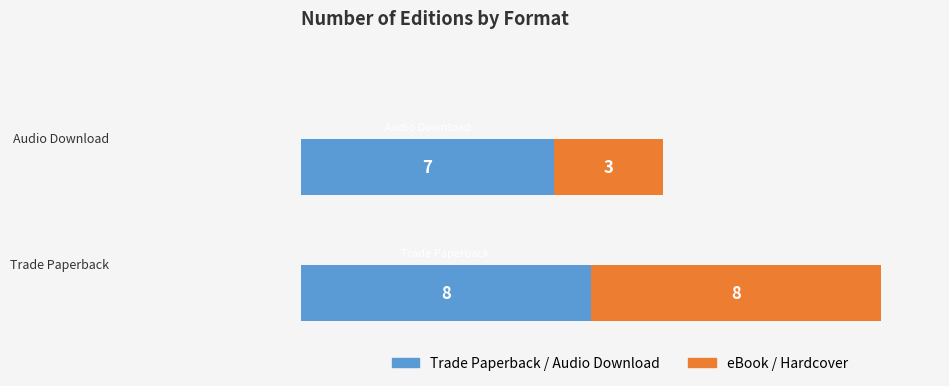

What is the sum of all Trade Paperback / Audio Download values?

15